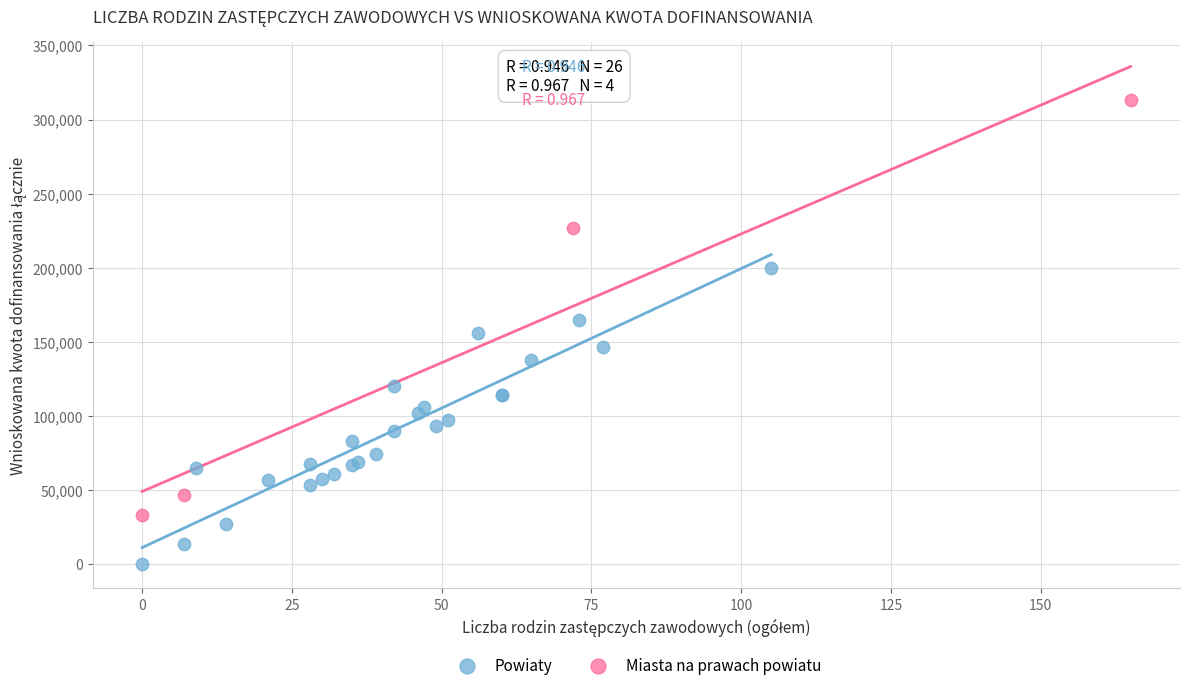

What are all the series names shown in the legend?

Powiaty, Miasta na prawach powiatu